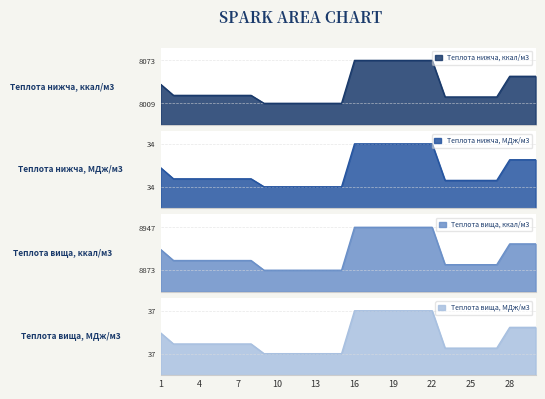

What is the minimum value shown in the chart?

33.5